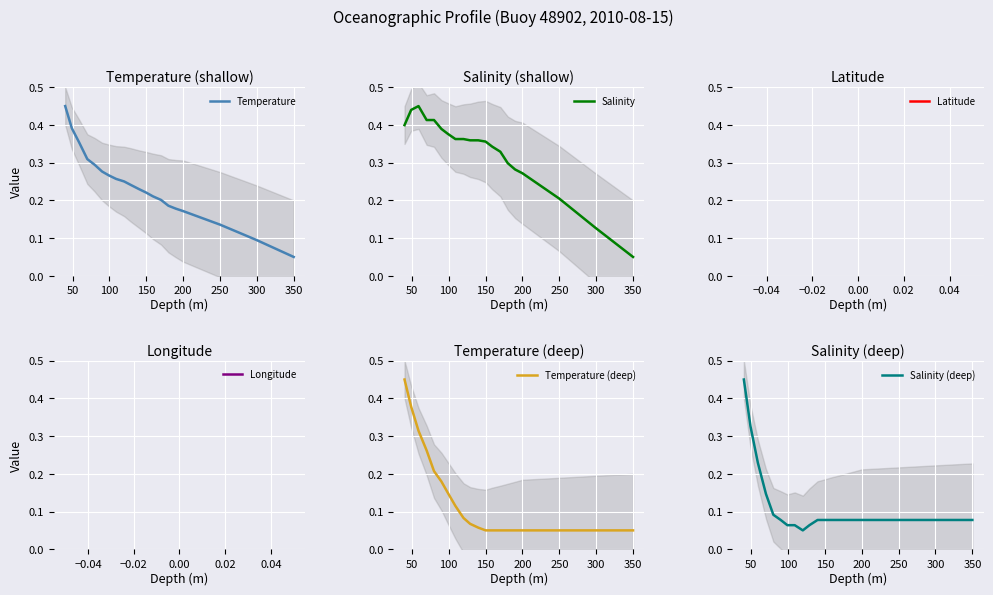

True or false: Salinity and Salinity (deep) cross at least once.

True